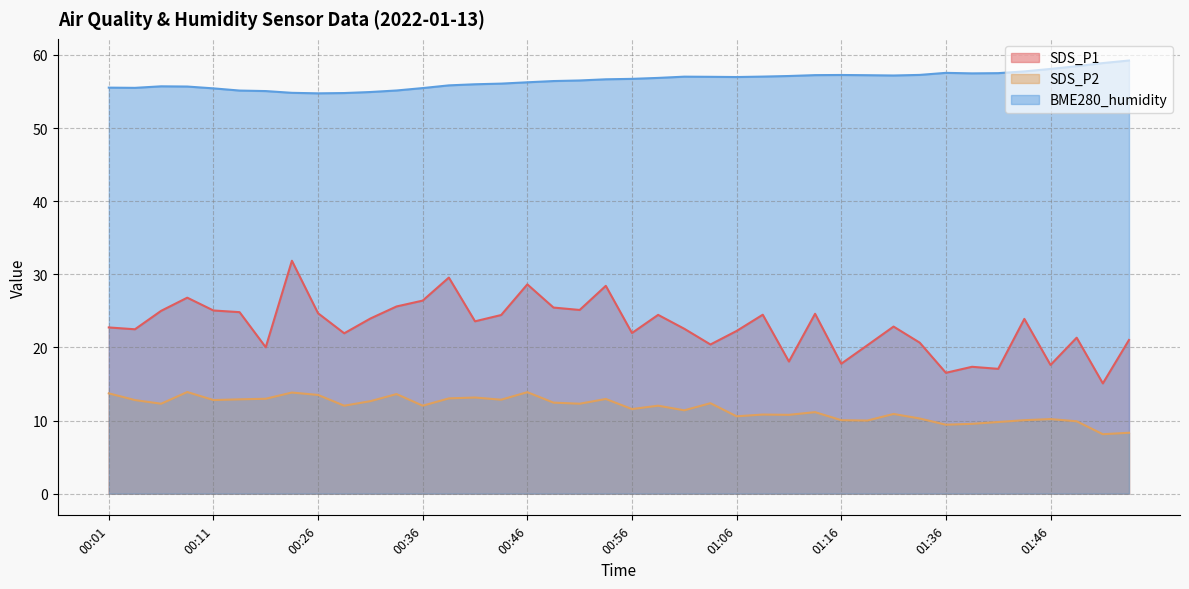

At which label is BME280_humidity closest to 56?

00:41